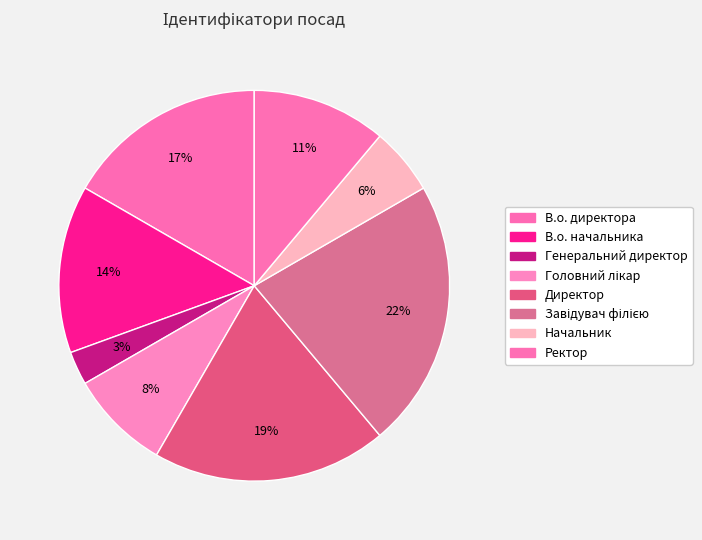

Is there any slice that represents more than half of the pie?

No